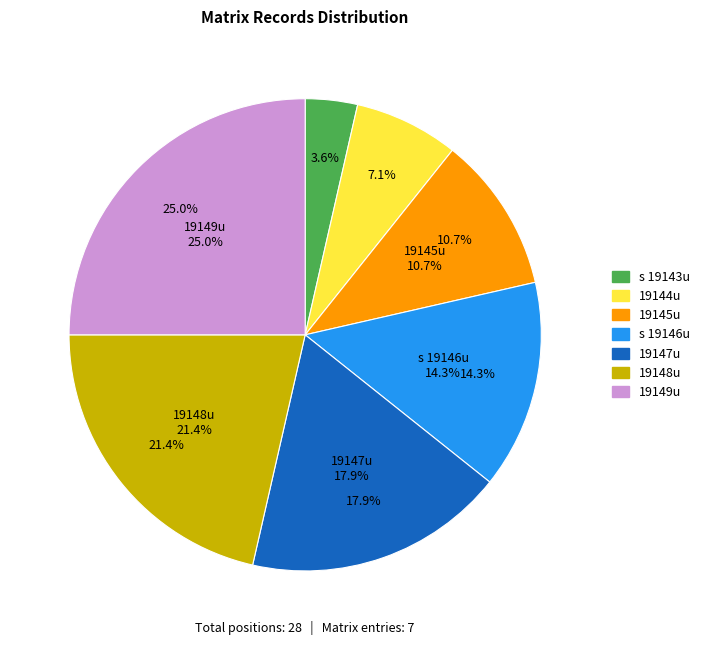

What percentage is the s 19146u slice, to the nearest percent?

14%